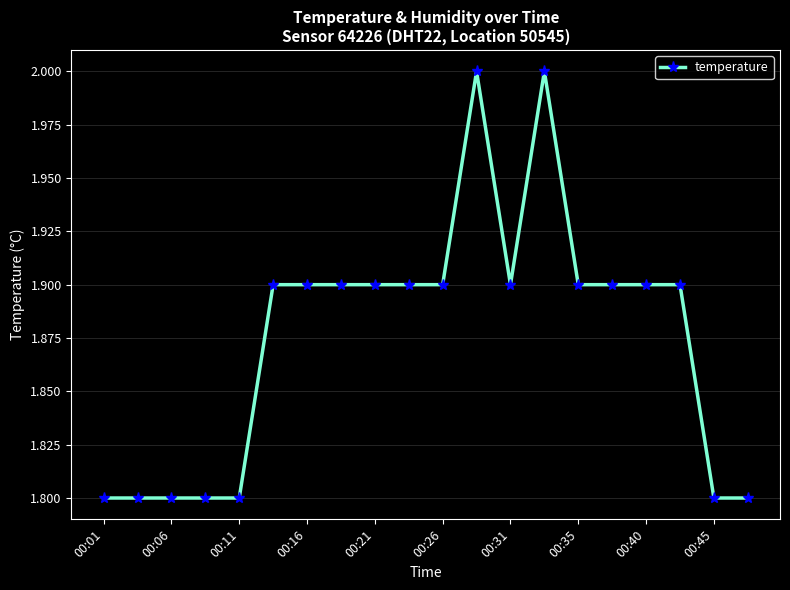

Count the number of categories in the chart.

20